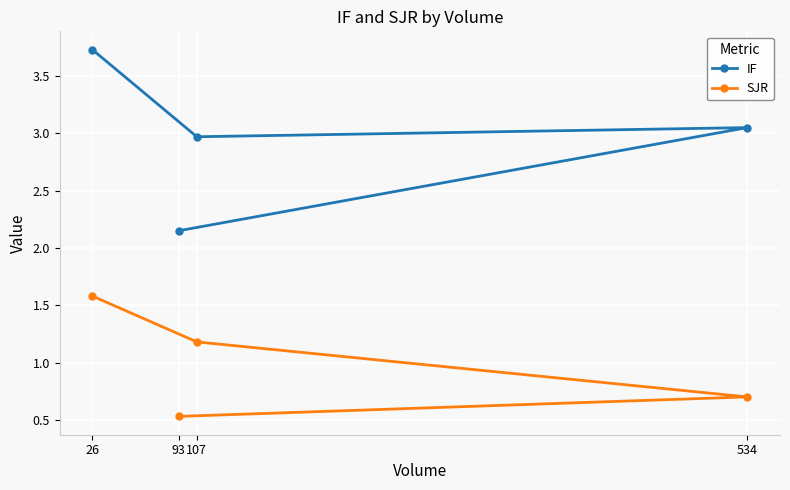

What is the label of the 4th point from the right?

26